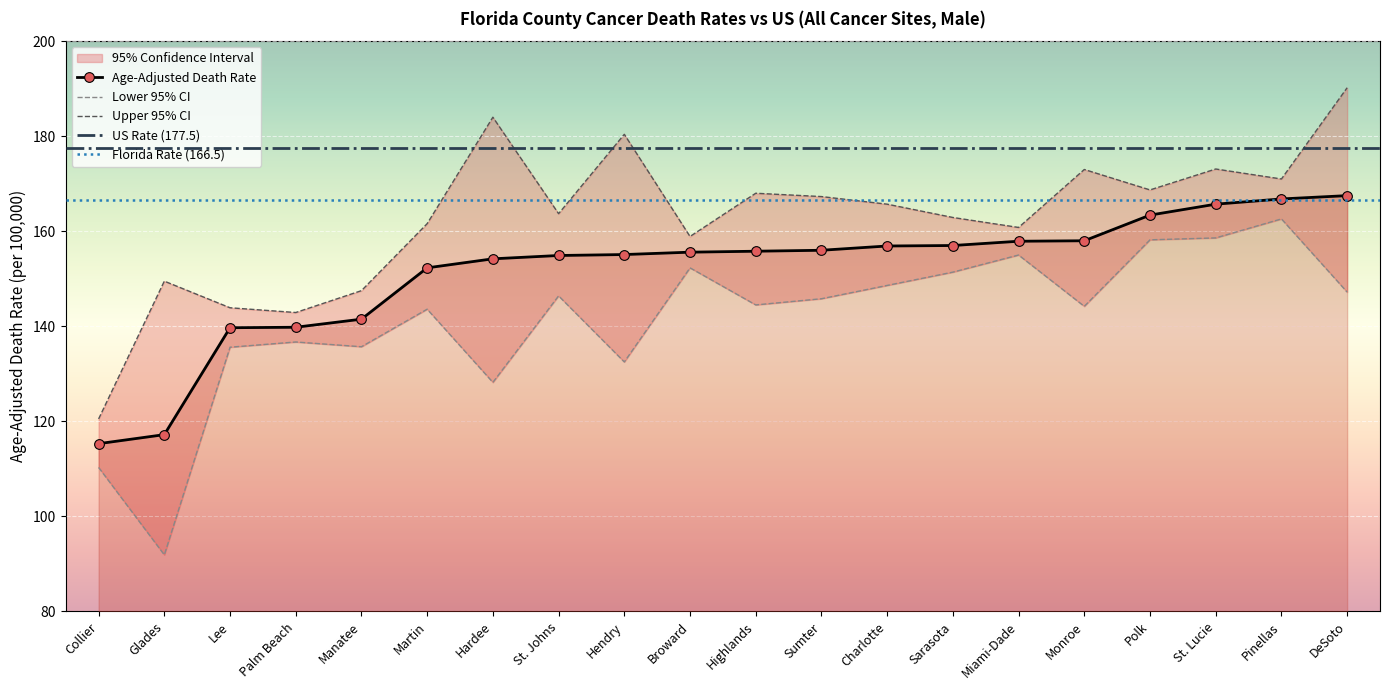

At which category does Upper 95% CI reach its first local peak?

Glades